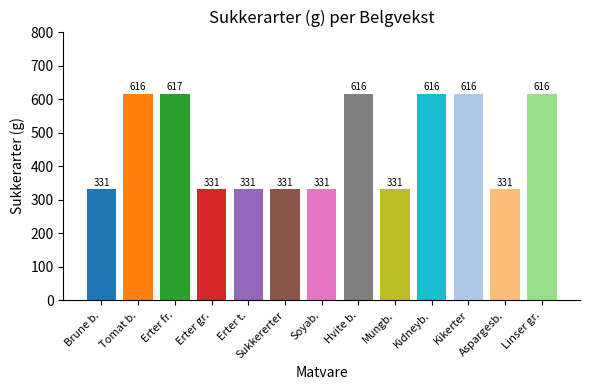

What is the difference between the values at Linser gr. and Sukkererter?

285